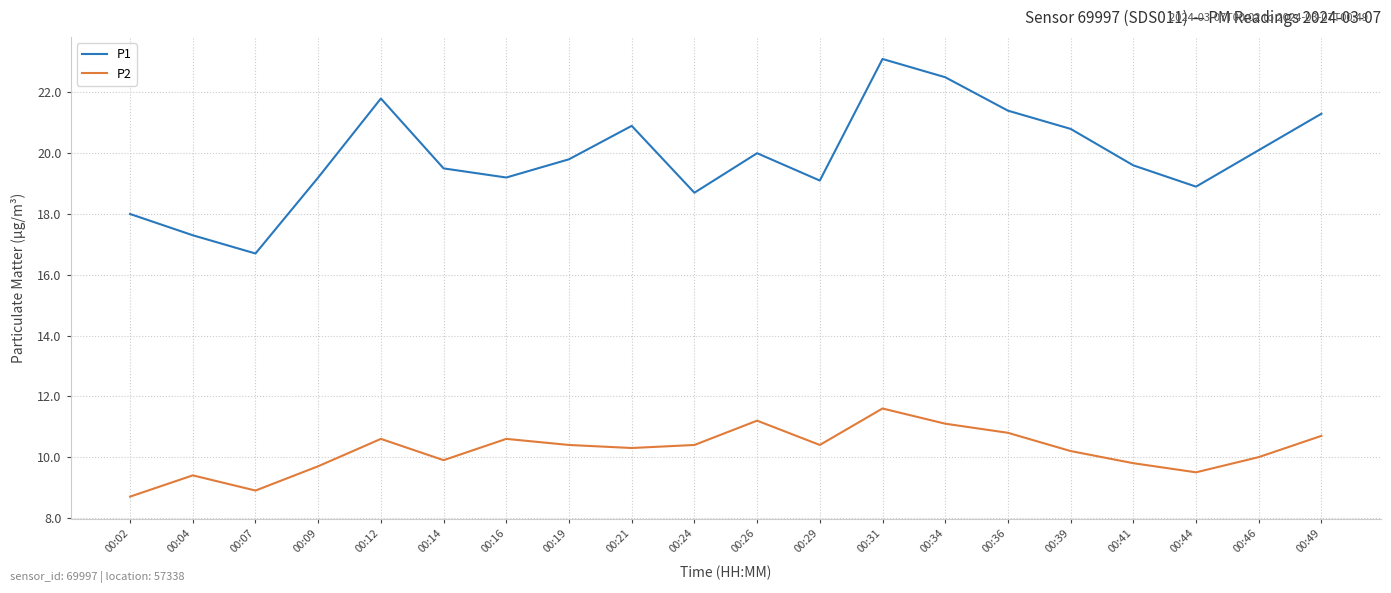

Where does the P1 series first go above 19?

00:09